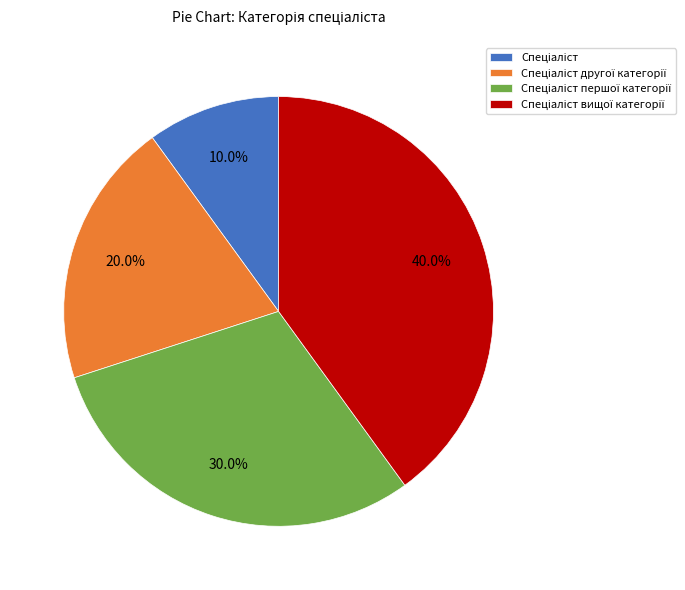

Is there any slice that represents more than half of the pie?

No